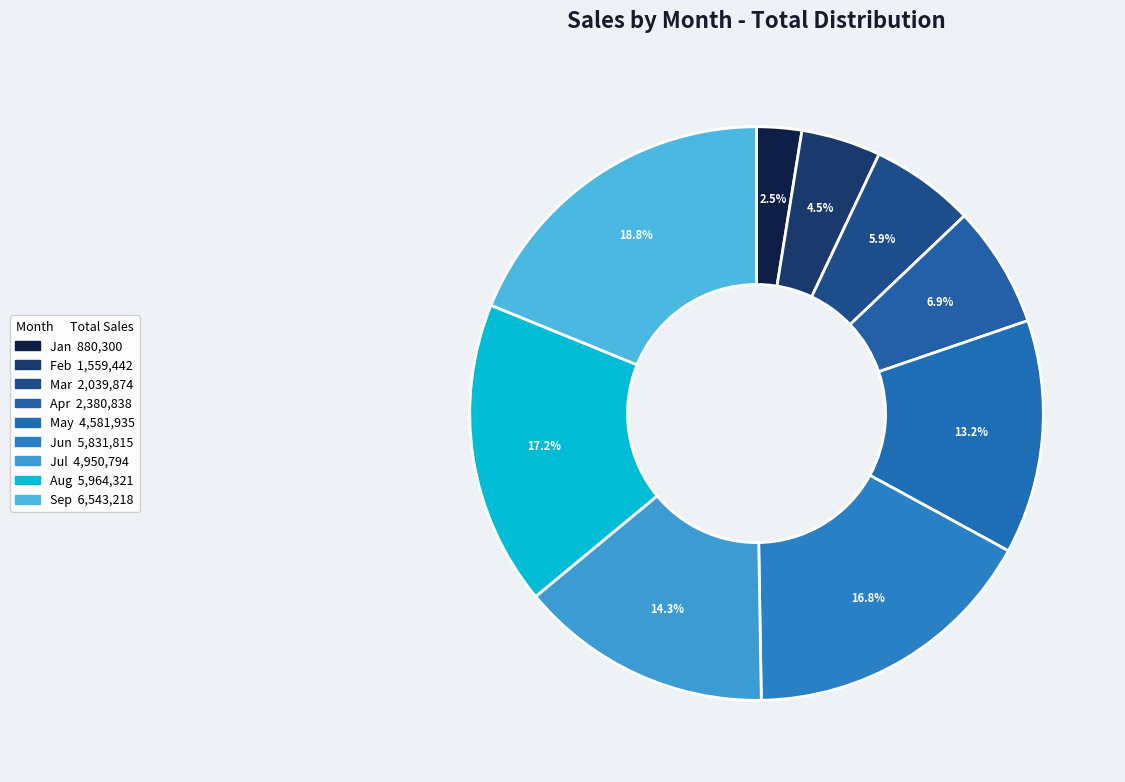

How many segments does this pie chart have?

9